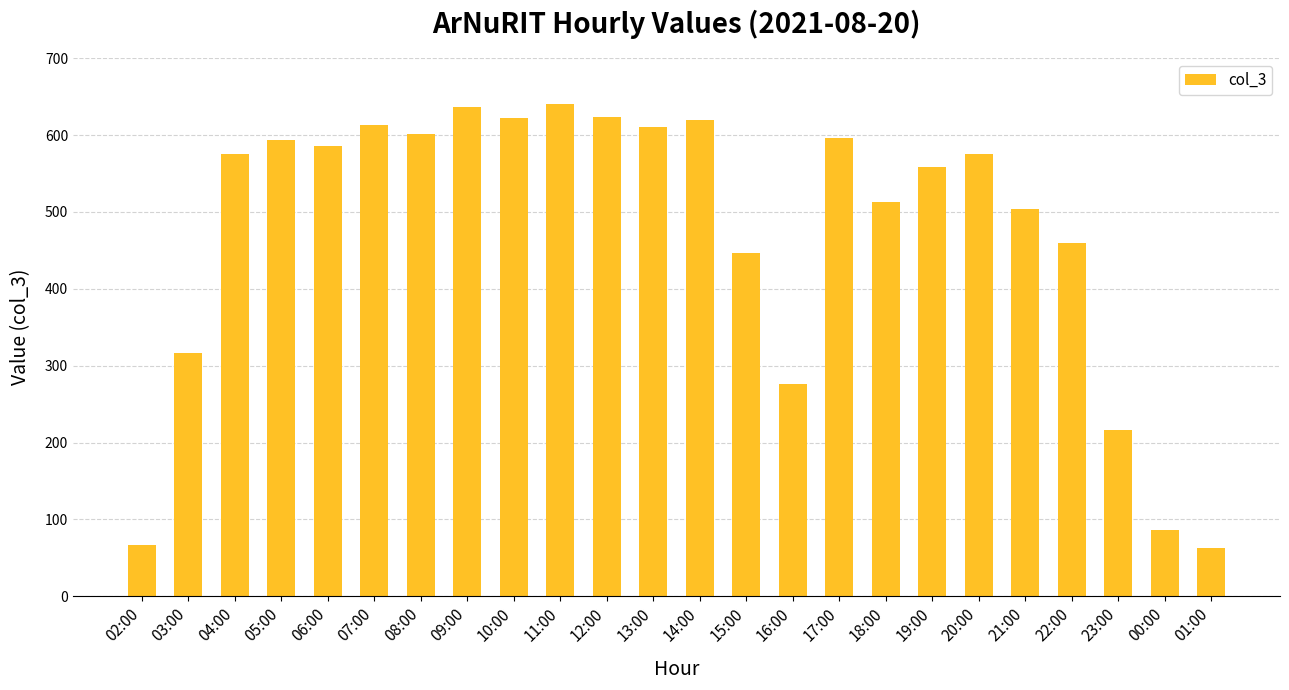

What is the maximum value shown in the chart?

641